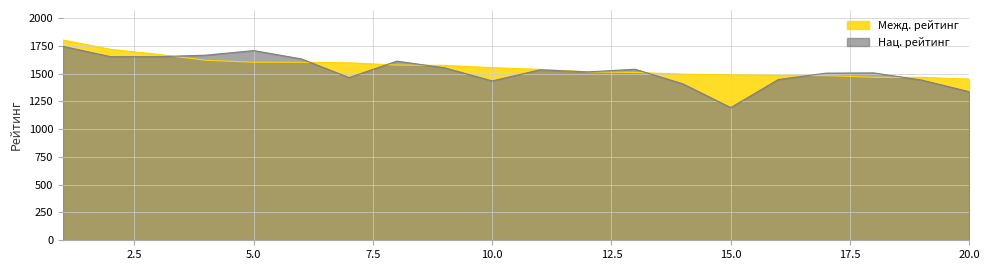

Reading right to left, list all the values displayed in this chart.

Межд. рейтинг: 20=1450	19=1466	18=1467	17=1482	16=1484	15=1488	14=1495	13=1510	12=1516	11=1538	10=1553	9=1574	8=1577	7=1597	6=1602	5=1602	4=1620	3=1673	2=1718	1=1802
Нац. рейтинг: 20=1337	19=1442	18=1506	17=1504	16=1447	15=1194	14=1407	13=1539	12=1515	11=1534	10=1434	9=1552	8=1612	7=1464	6=1632	5=1707	4=1666	3=1652	2=1652	1=1745